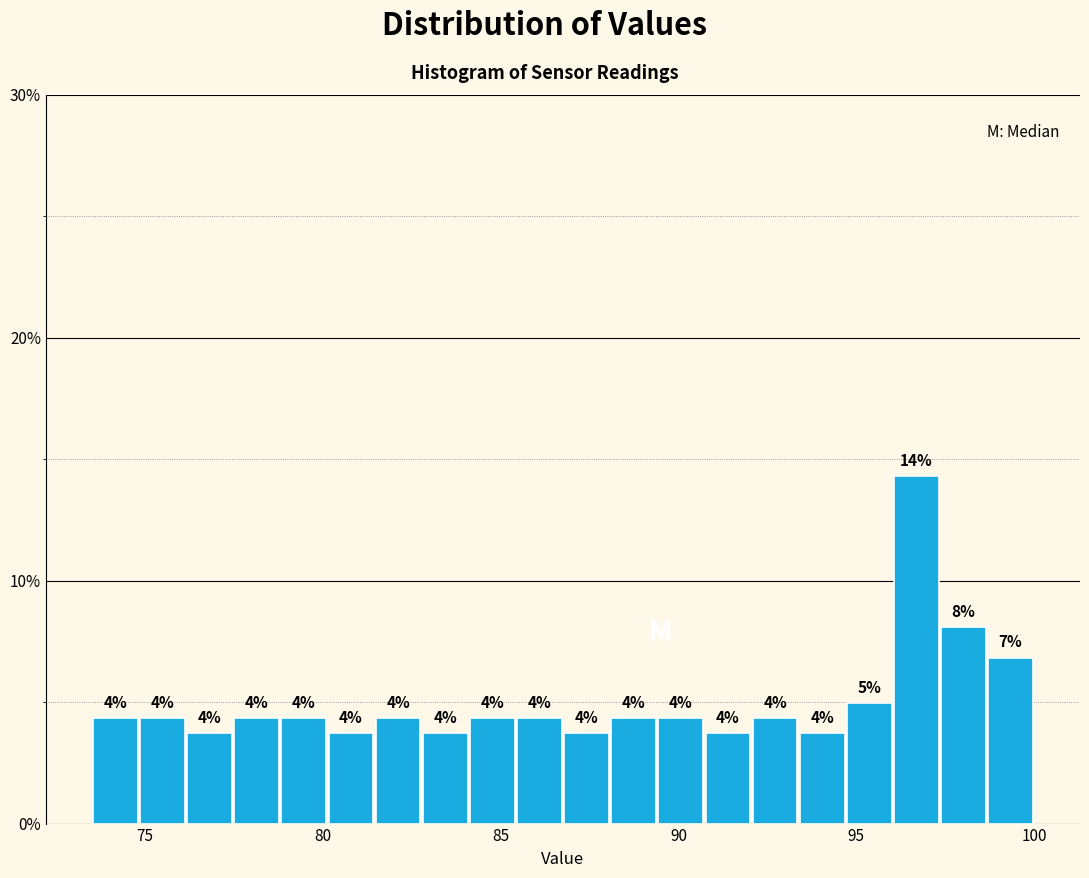

Read against the x-axis, roughly where is the centre of the tallest bar?

96.5